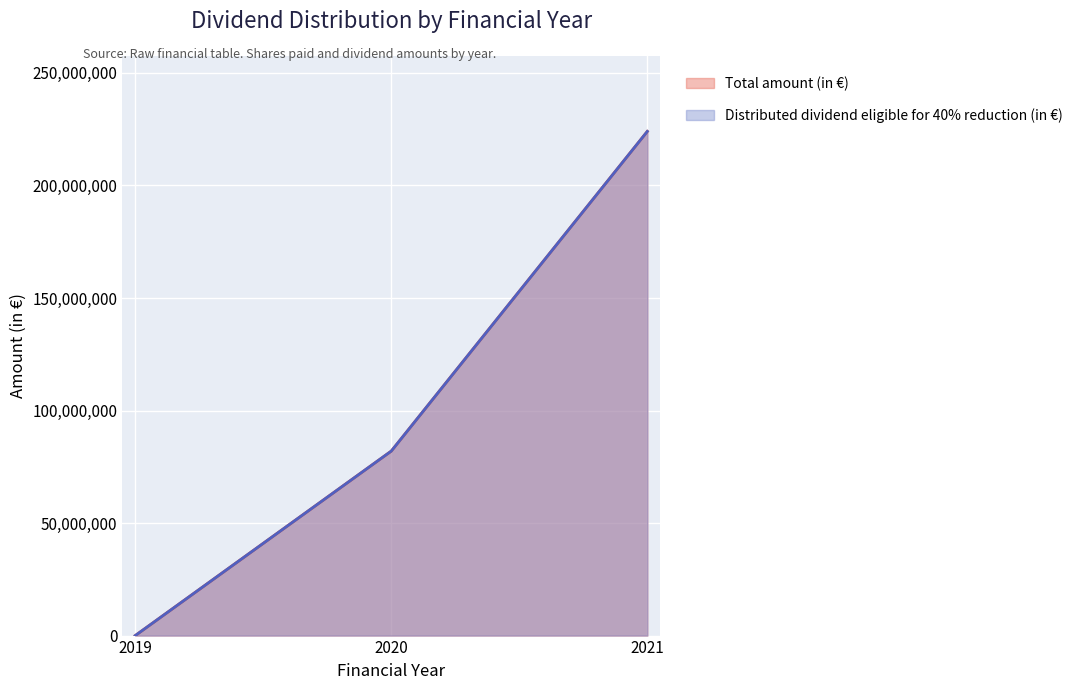

True or false: Distributed dividend eligible for 40% reduction (in €) has a value of 117900517 at 2019.

False